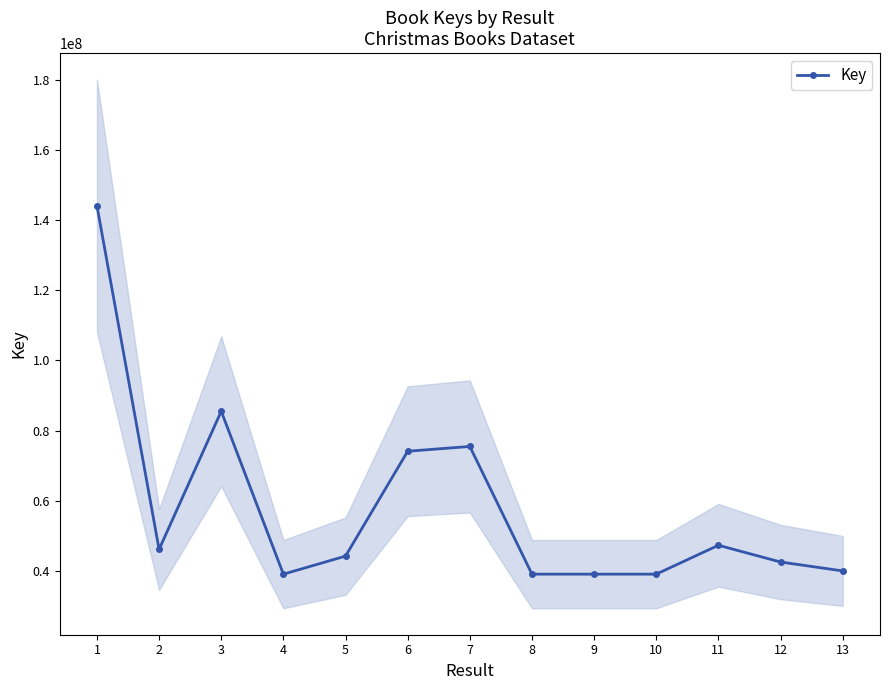

Approximately how many times larger is the value at 11 compared to 3?

0.6